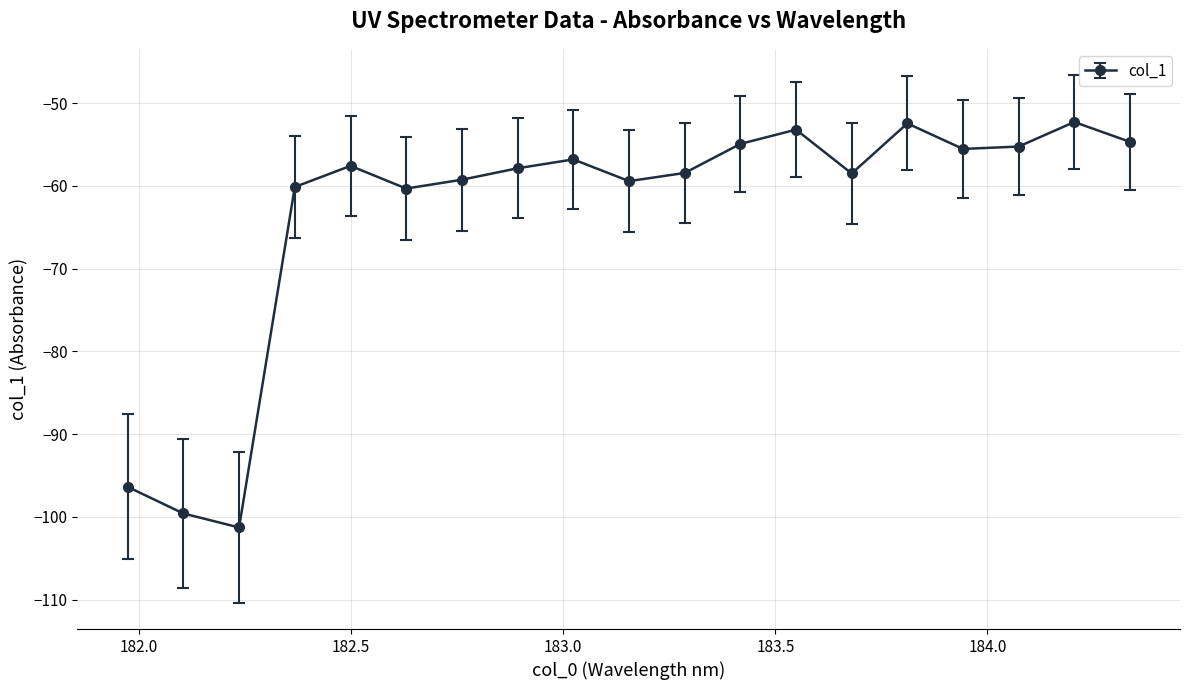

What is the smallest value displayed?

-101.3